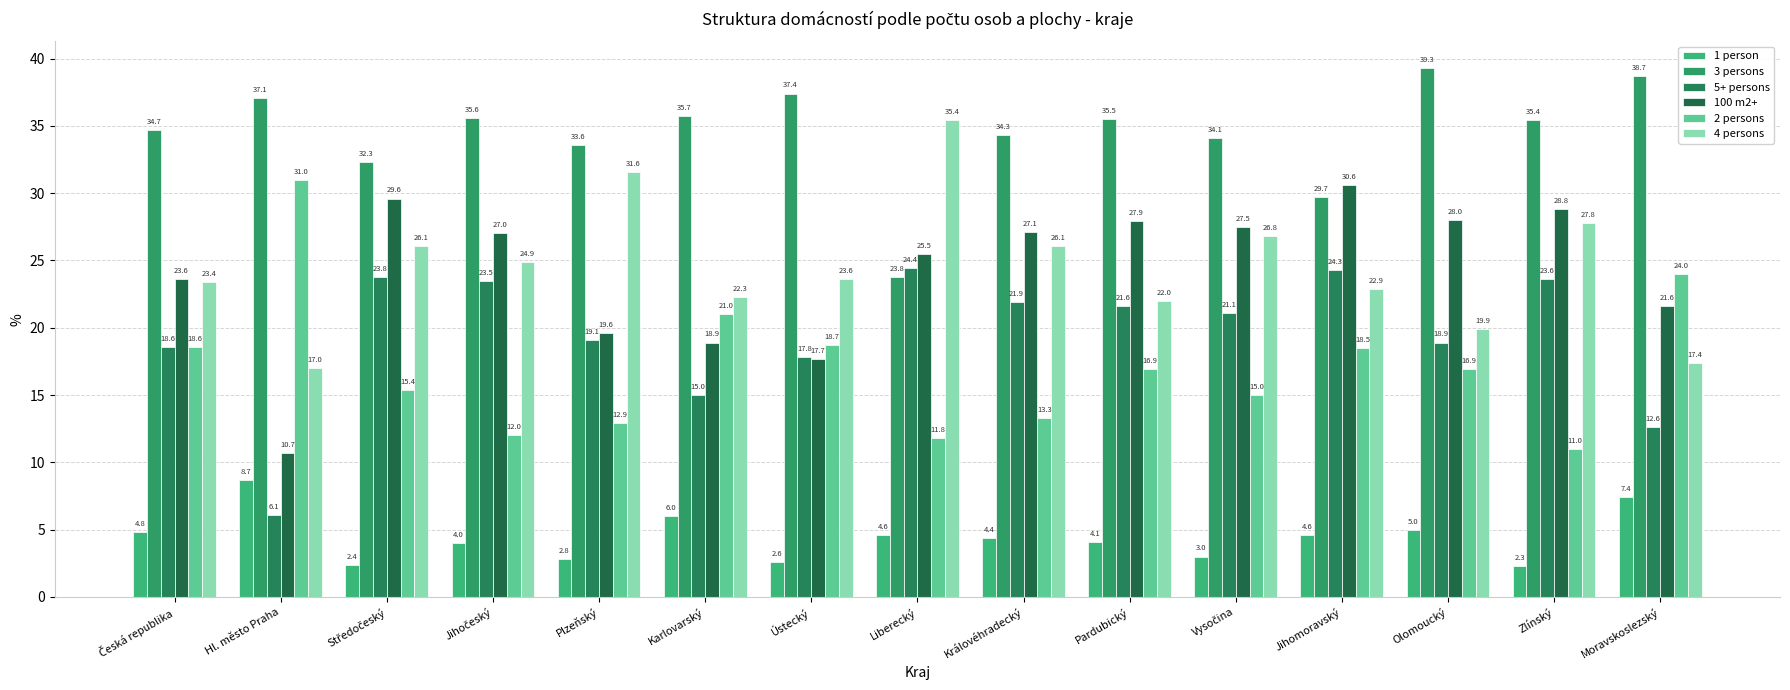

How many distinct data groups are displayed?

6